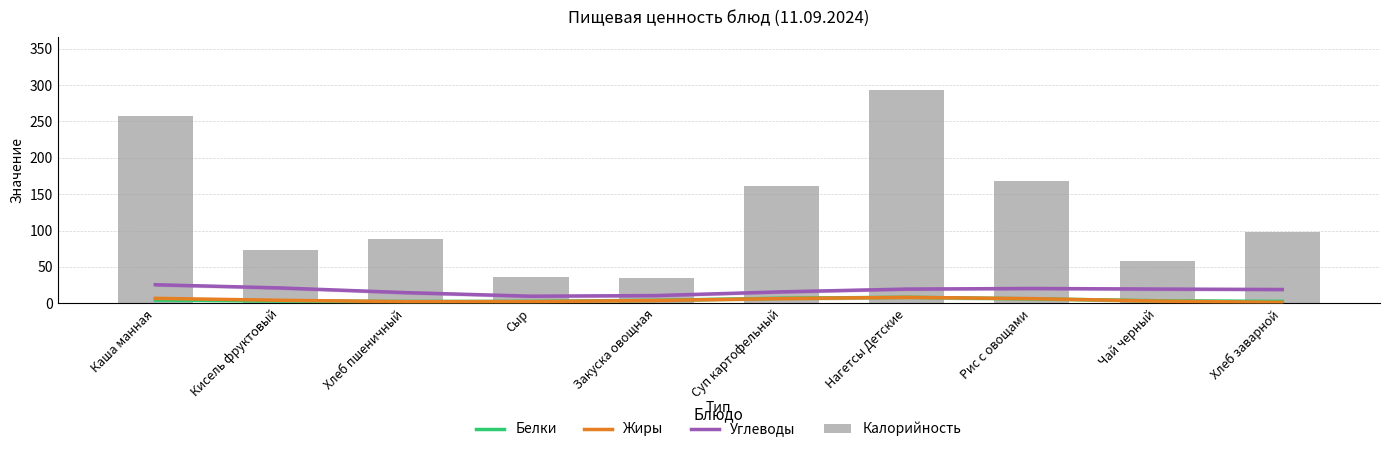

Count the number of categories in the chart.

10